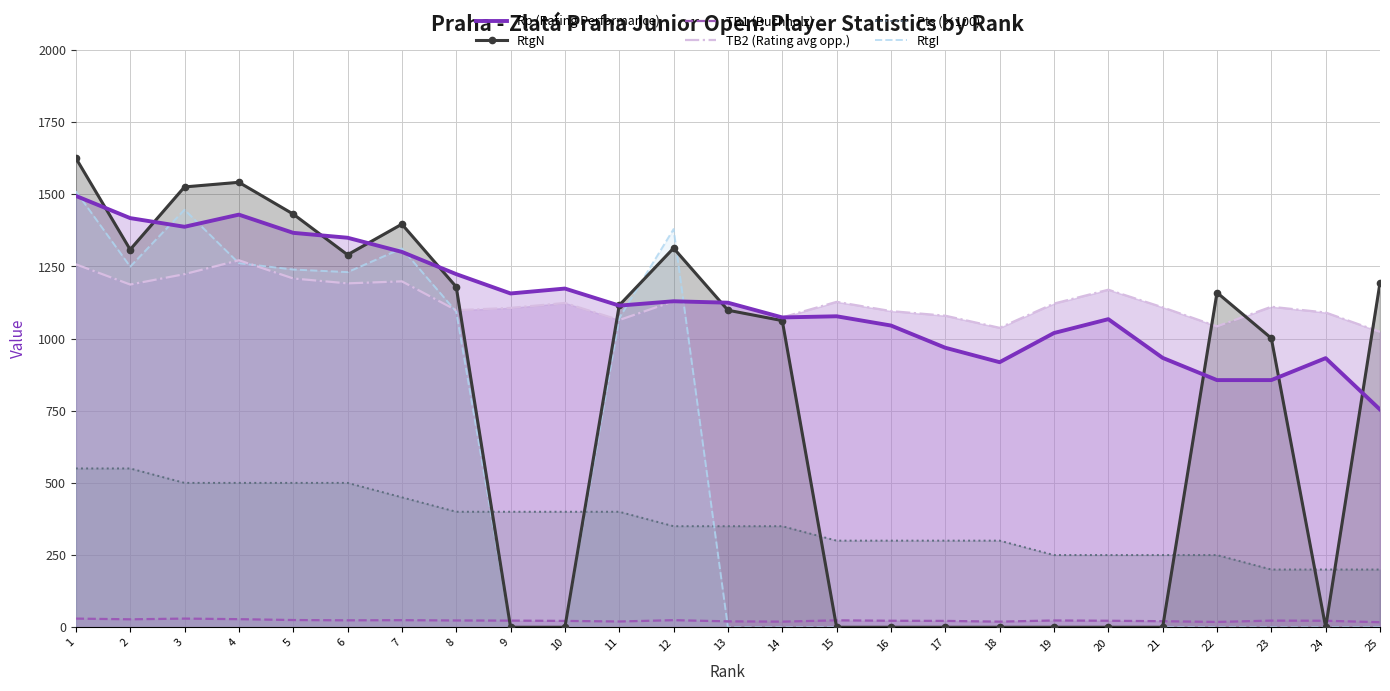

Which series has the largest range (max minus min)?

RtgN